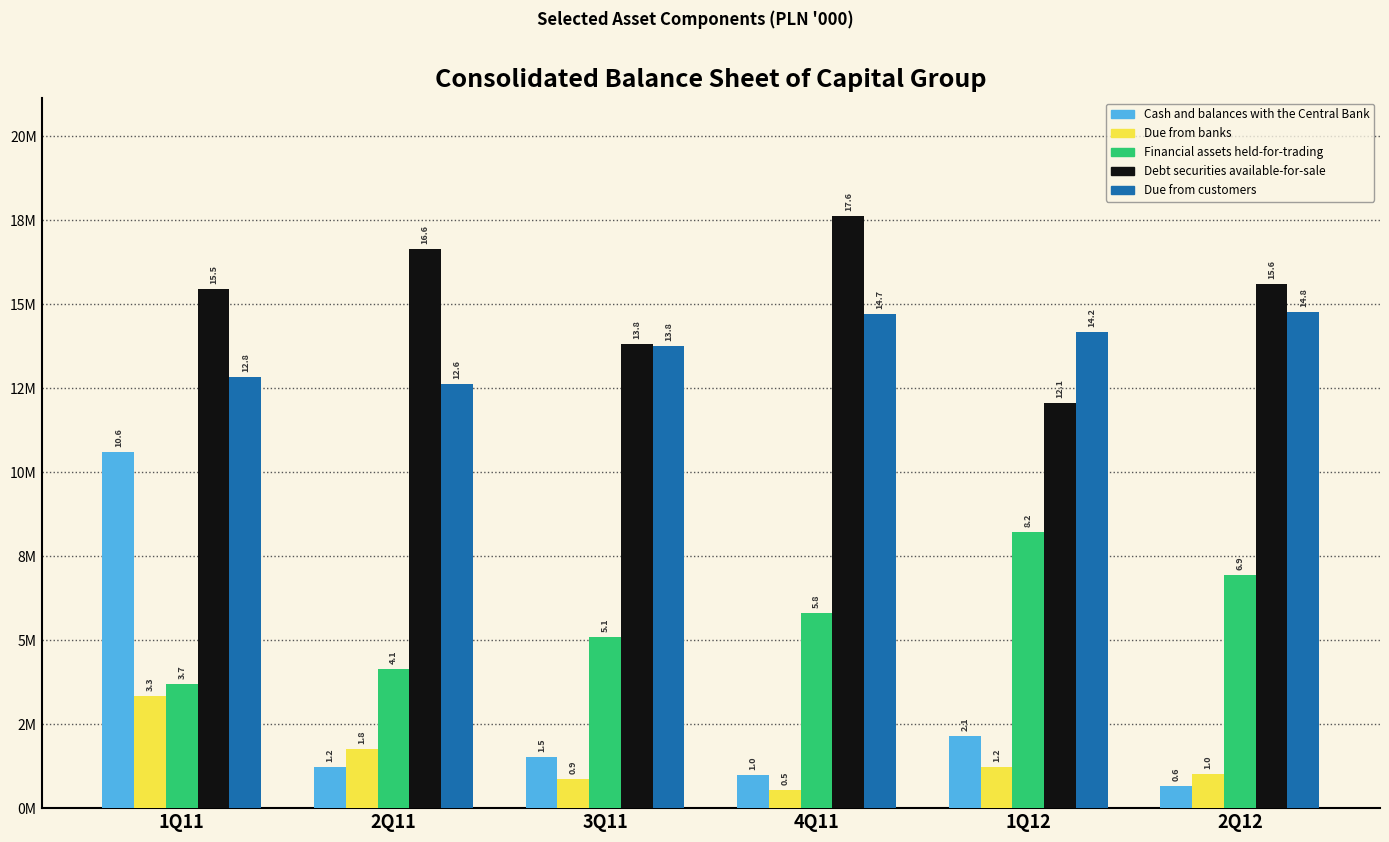

Does the chart contain any negative values?

No